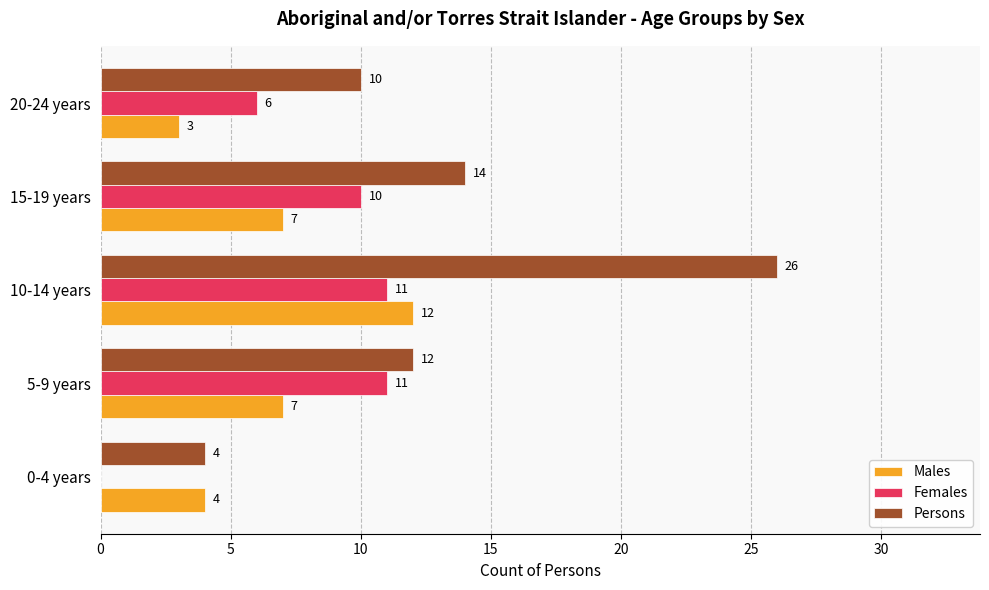

At which category is the sum across all series the highest?

10-14 years